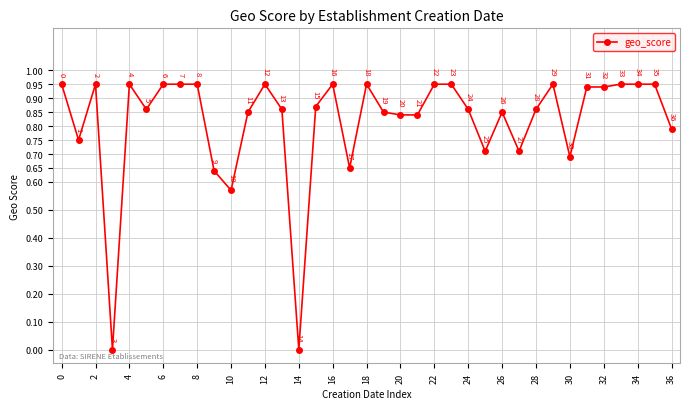

Is it true that the value at 16 is 1.5?

False